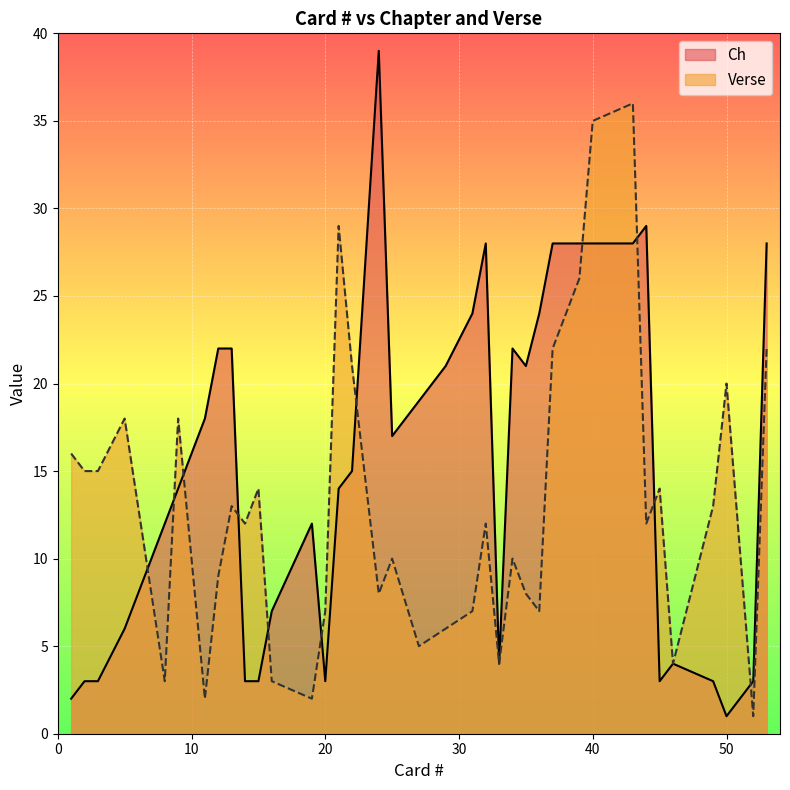

The Verse series shows 10 at 34. True or false?

True